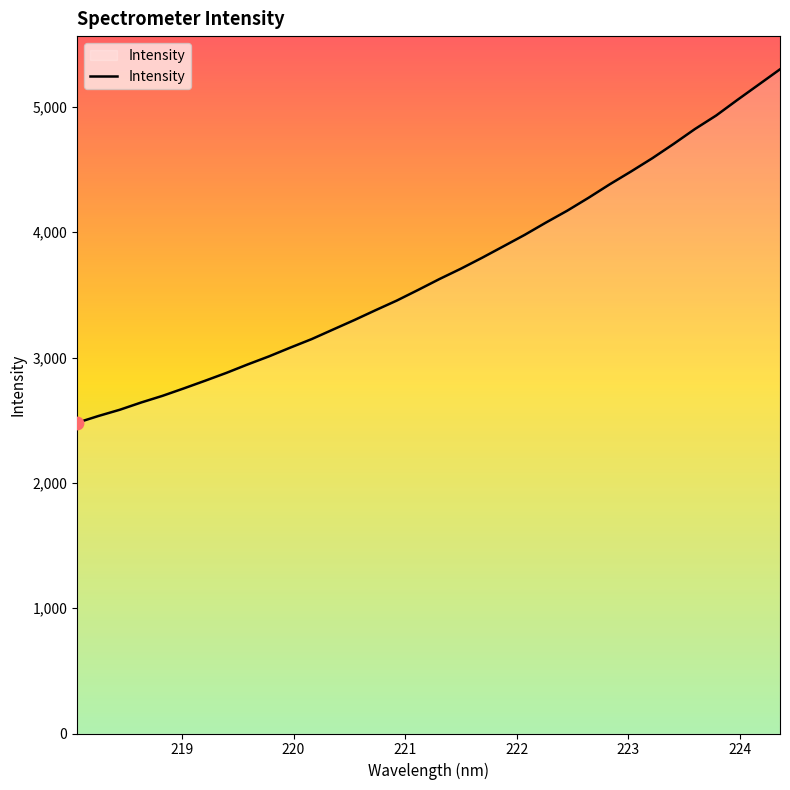

What is the difference between the maximum and minimum values?

2819.9